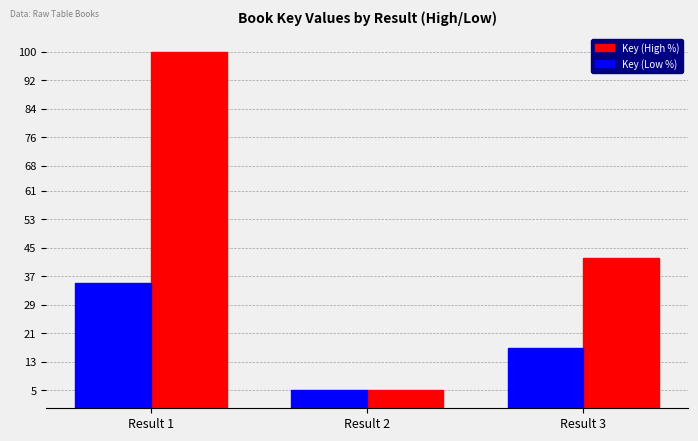

What is the value of the Key (High %) bar at the 2nd from the left?

5